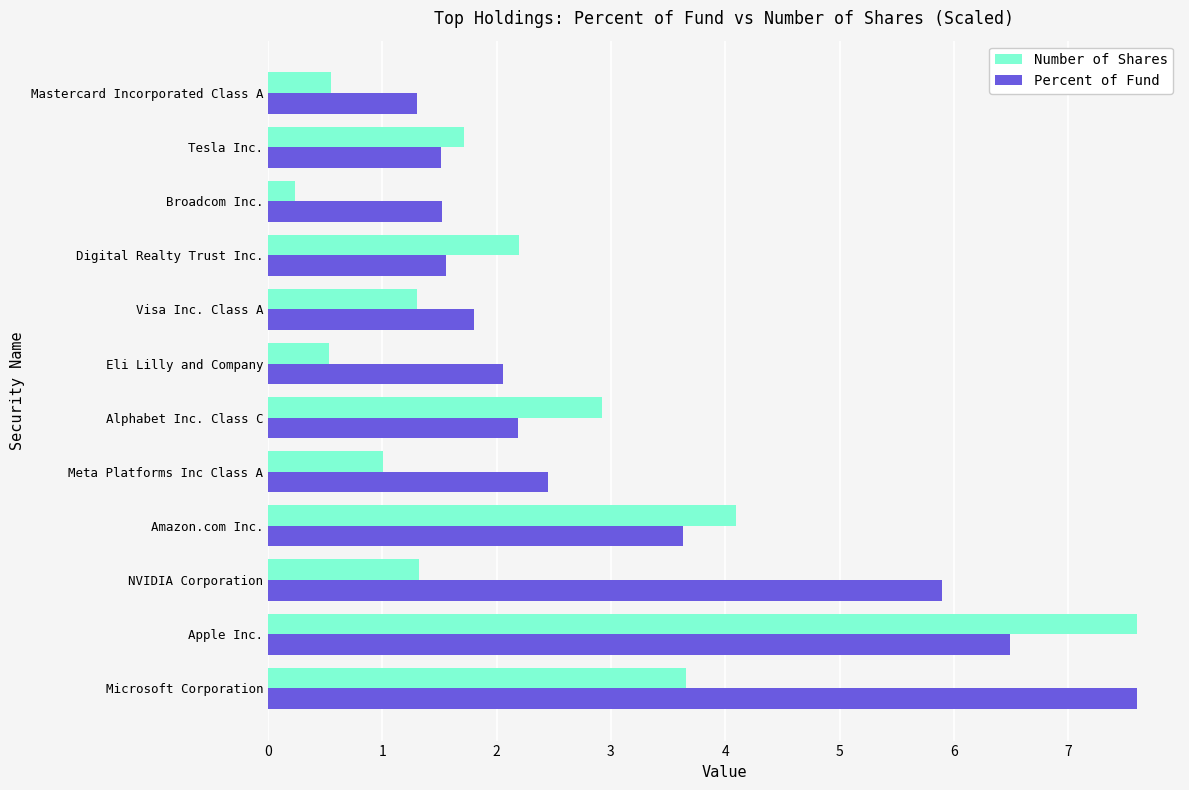

What is the maximum value shown in the chart?

7.6